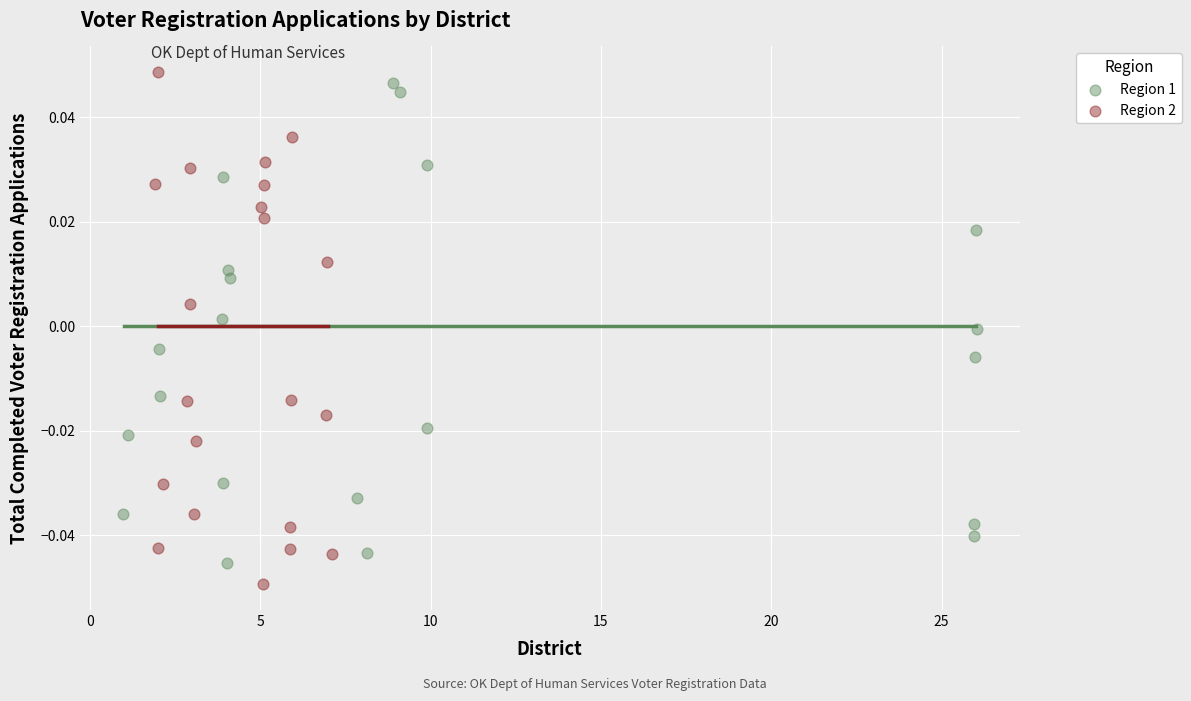

What are all the series names shown in the legend?

Region 1, Region 2